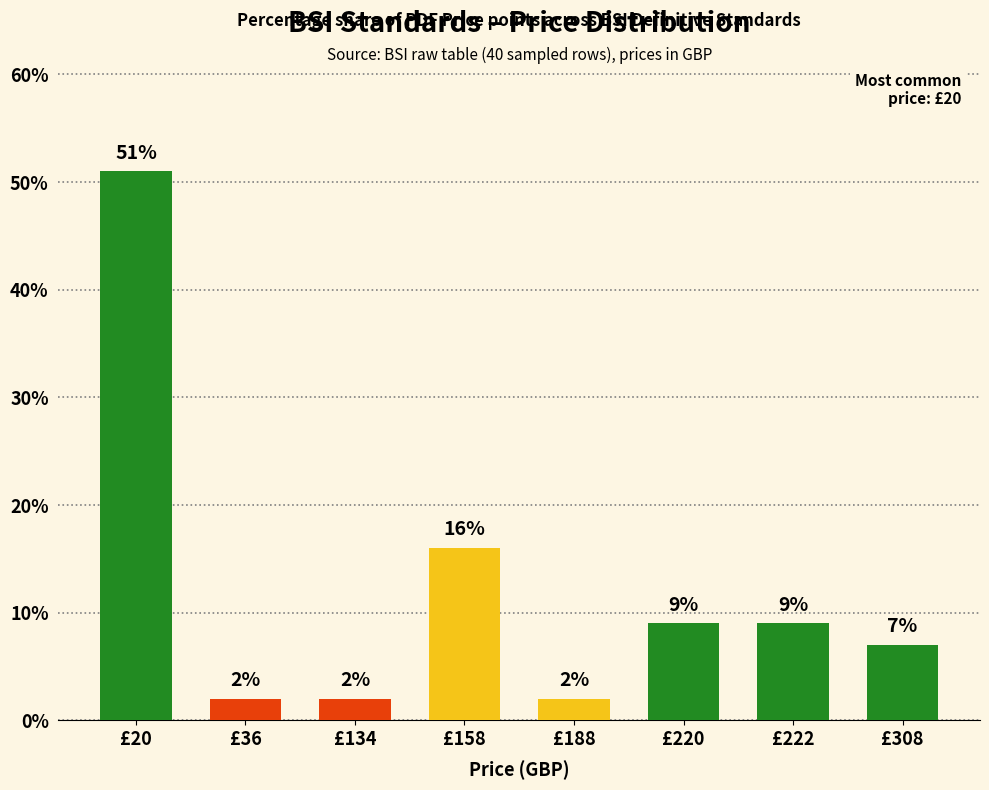

Reading right to left, transcribe all the data shown in this chart.

7	9	9	2	16	2	2	51